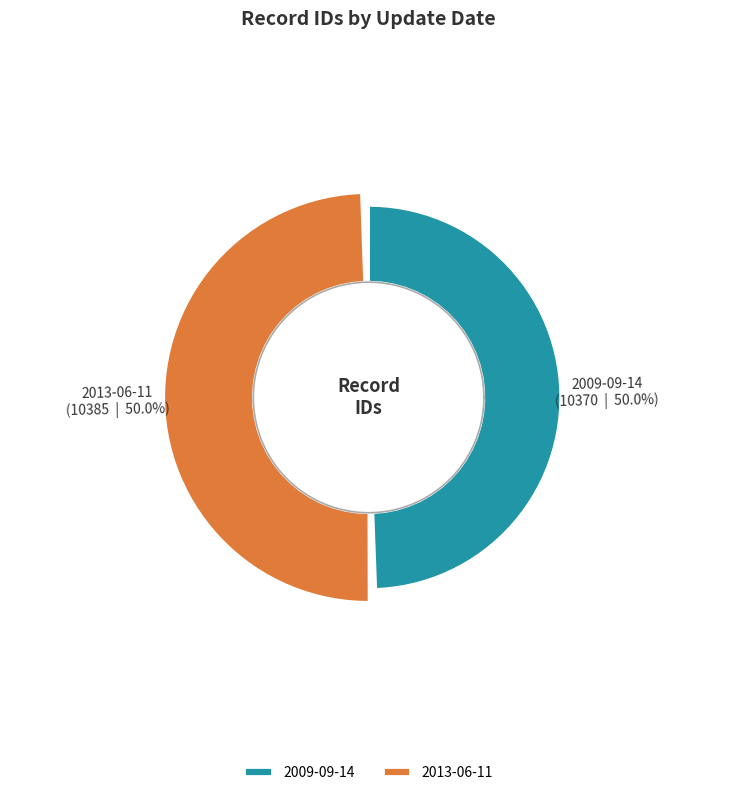

What percentage is the 2013-06-11 slice, to the nearest percent?

50%